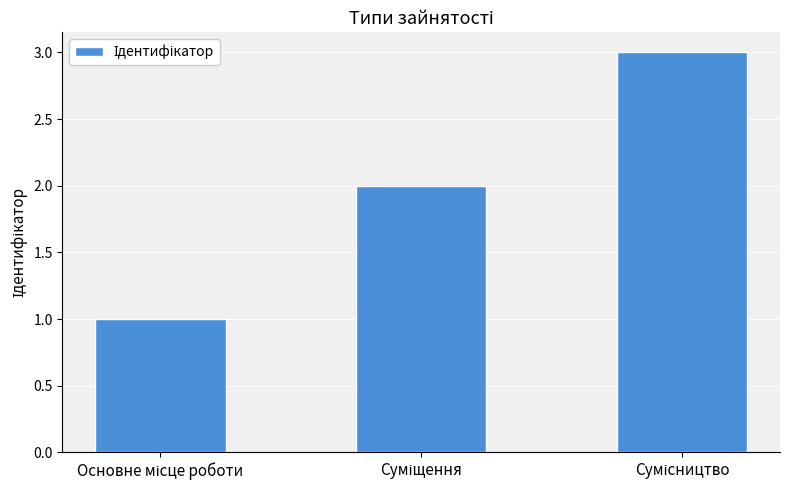

How many categories are shown in the chart?

3